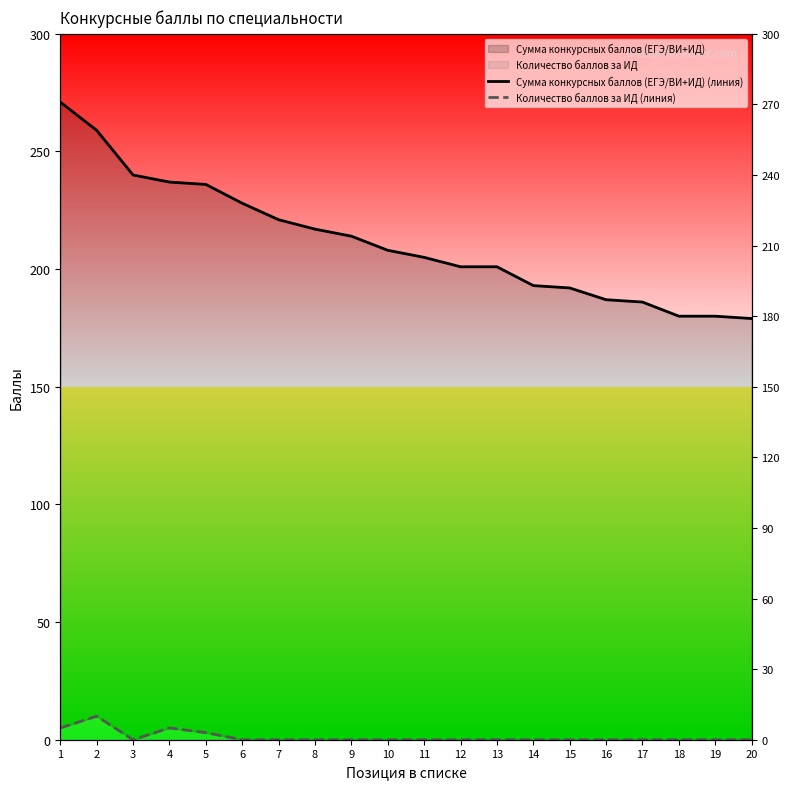

True or false: Сумма конкурсных баллов (ЕГЭ/ВИ+ИД) (линия) and Количество баллов за ИД (линия) intersect in this chart.

False